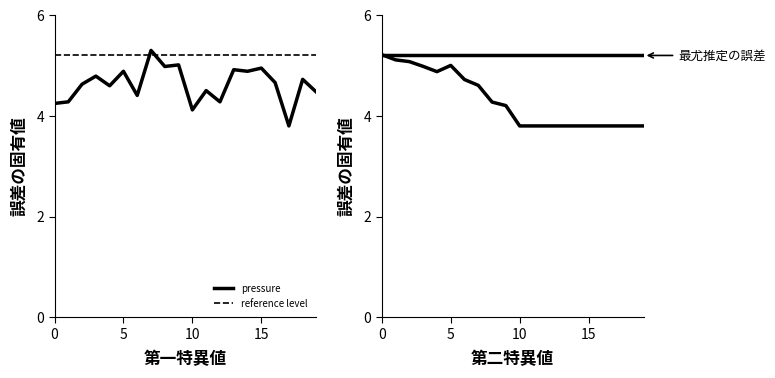

At how many categories does at least one series exceed 4?

20